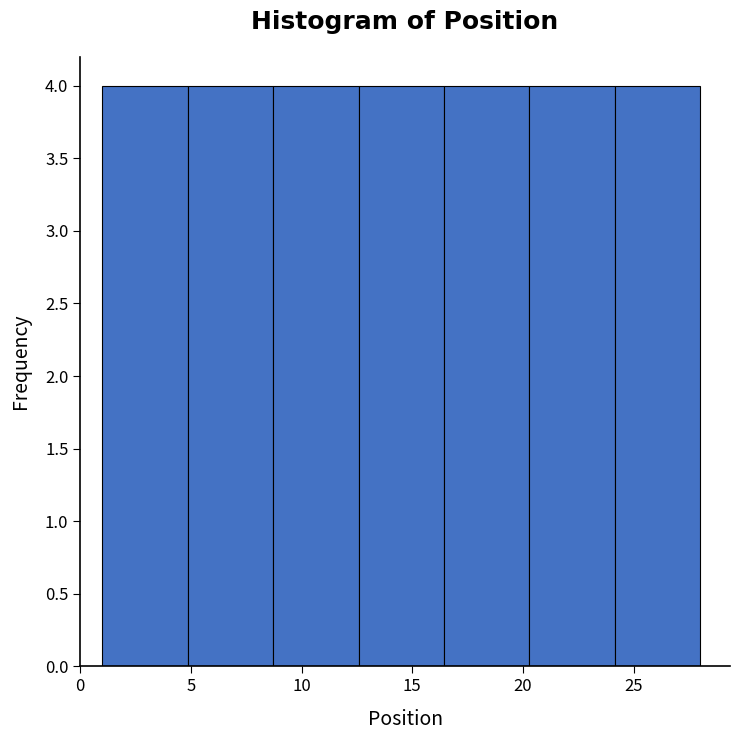

Reading left to right, transcribe this chart: for each bar, give the range it covers on the x-axis and its height. Neither the bar edges nor the heights are printed on the chart, so give them approximately, as read against the axes.

1.0 to 5.0: 4
5.0 to 8.5: 4
8.5 to 12.5: 4
12.5 to 16.5: 4
16.5 to 20.5: 4
20.5 to 24.0: 4
24.0 to 28.0: 4